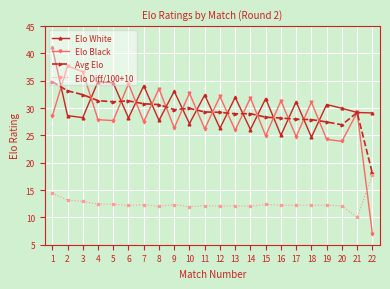

Which series has the widest spread of values?

Elo Black